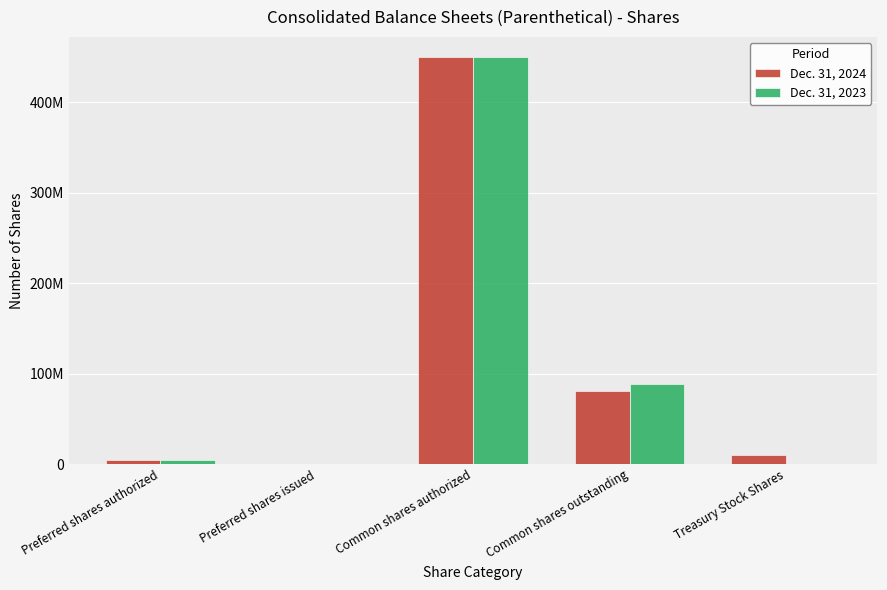

Are the bars grouped side by side (vs. stacked)?

Yes